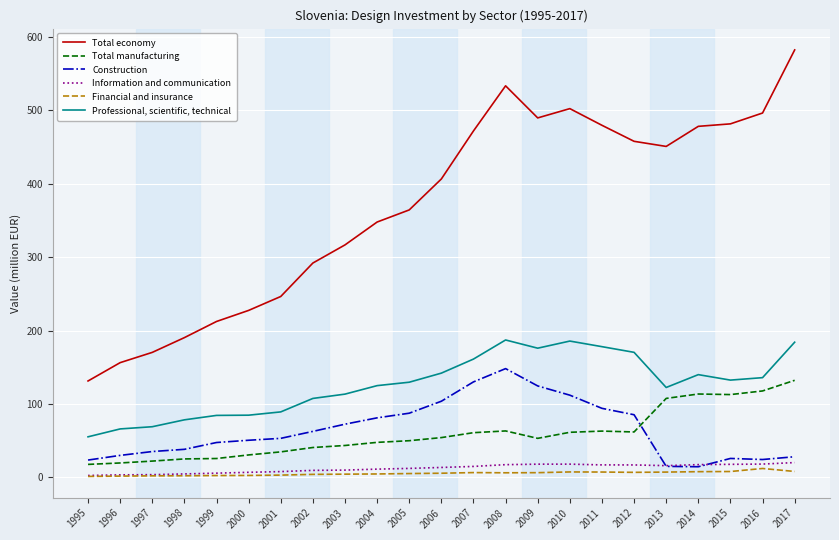

True or false: Financial and insurance and Total economy cross at least once.

False